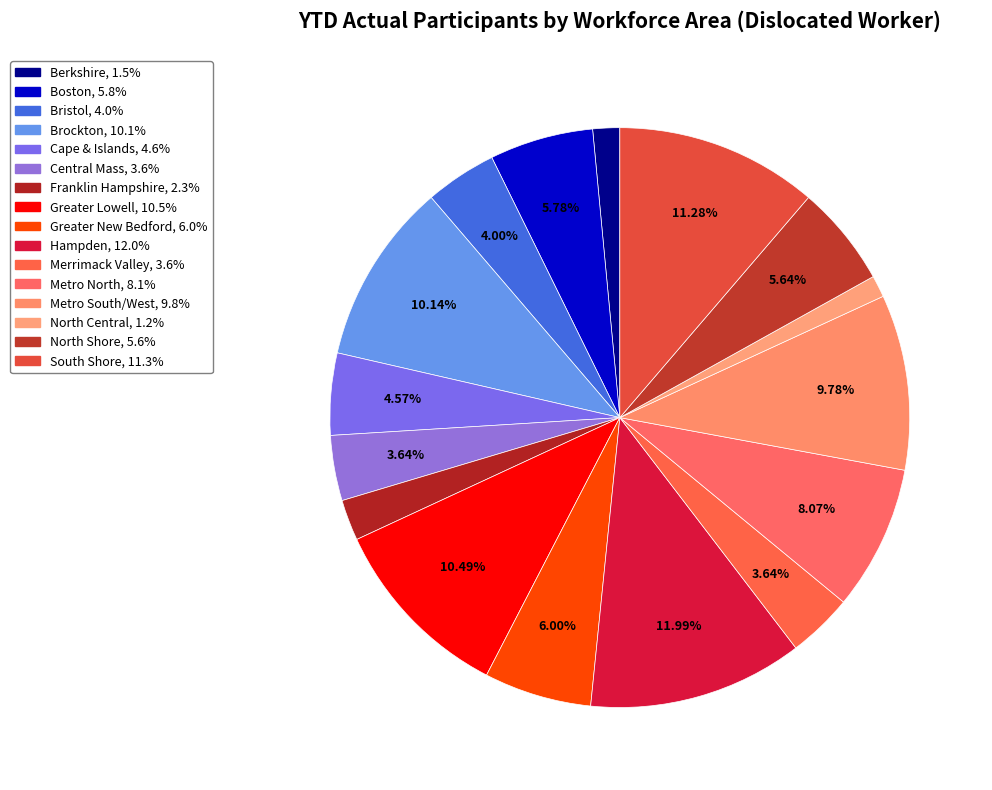

How many segments does this pie chart have?

16